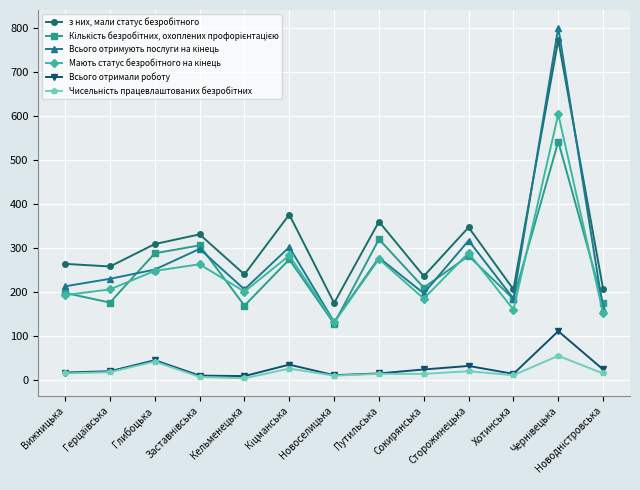

What is the maximum value shown in the chart?

801